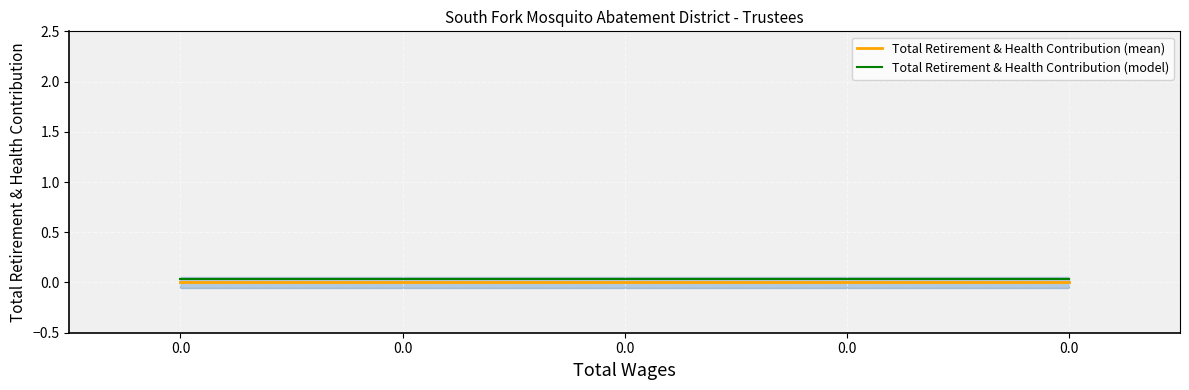

True or false: Total Retirement & Health Contribution (model) has a value of 0.0 at 0.0.

False